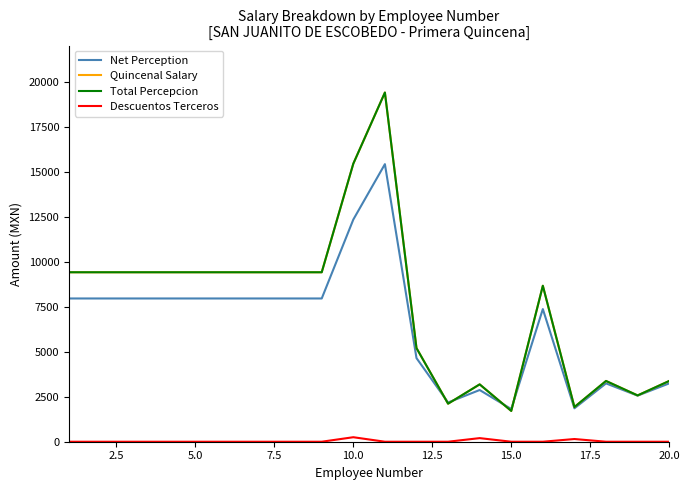

Is this an area chart (filled region under the line)?

No